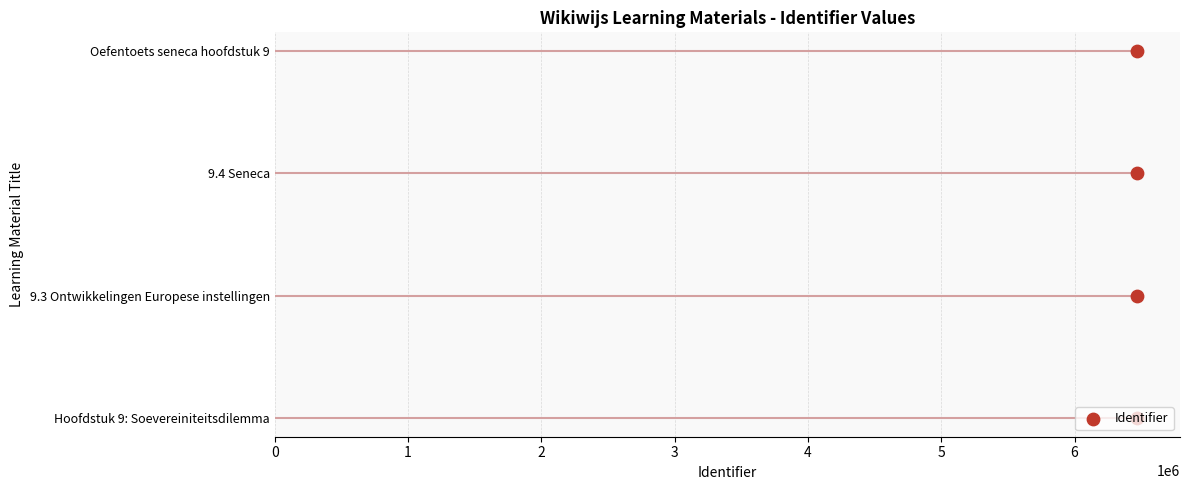

Between 1 and 2, which is larger?

2